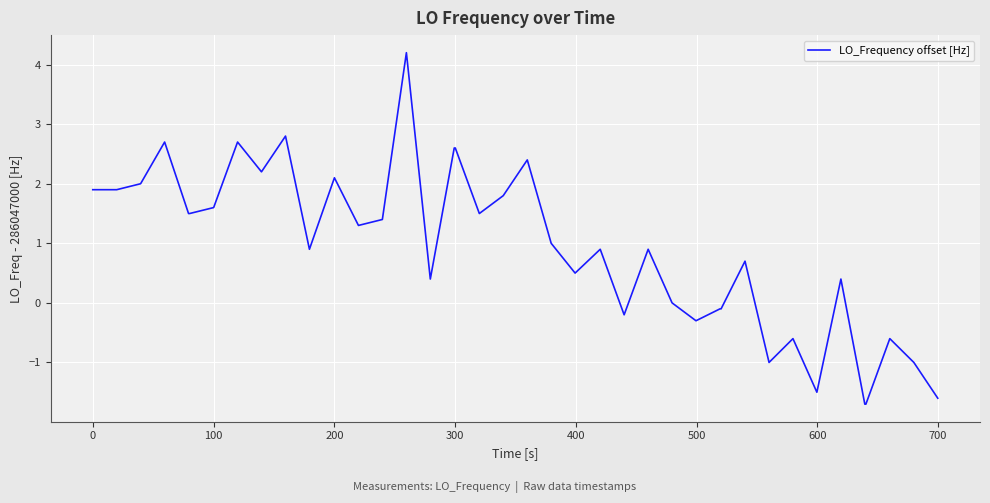

What is the difference between the maximum and minimum values?

5.9